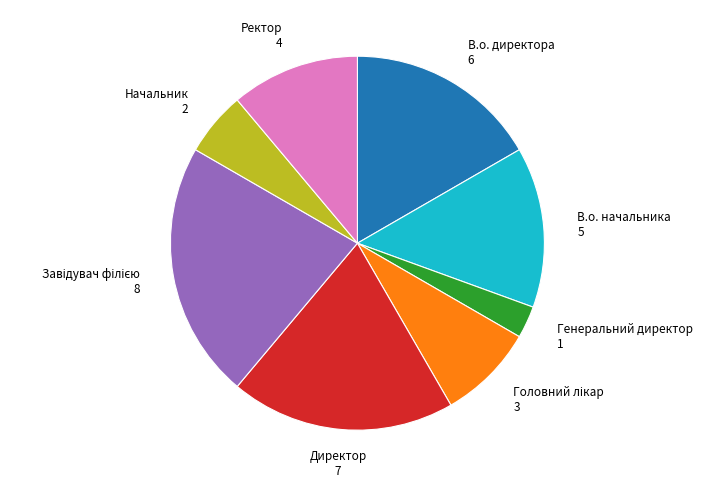

Which slice is the smallest?

Генеральний директор